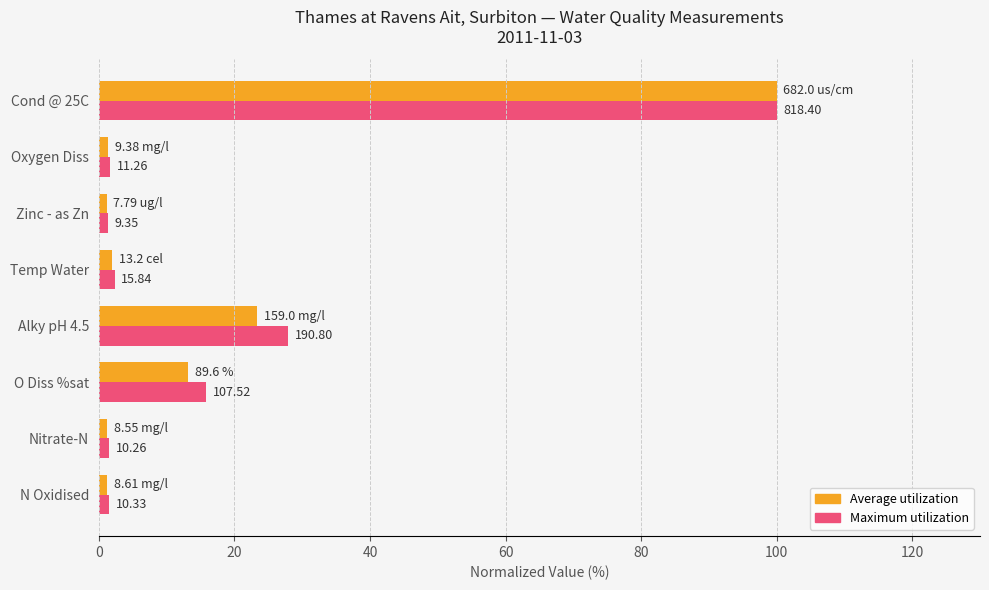

What are all the series names shown in the legend?

Average utilization, Maximum utilization